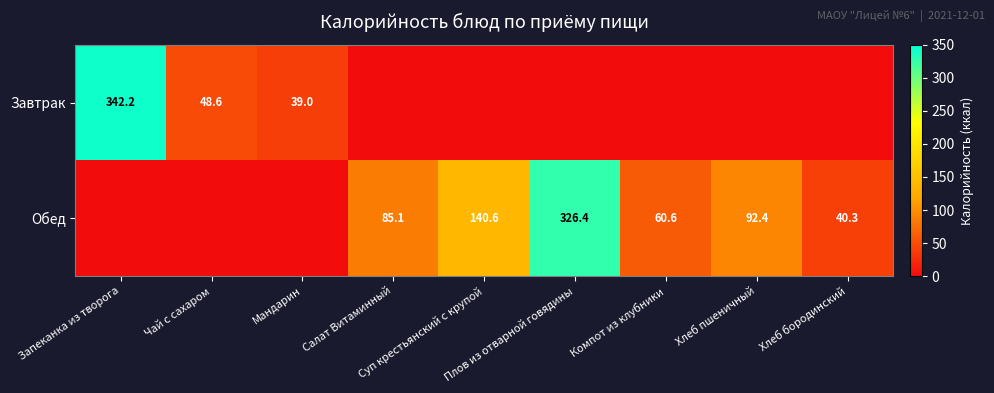

Which has a higher value, Мандарин or Запеканка из творога?

Запеканка из творога